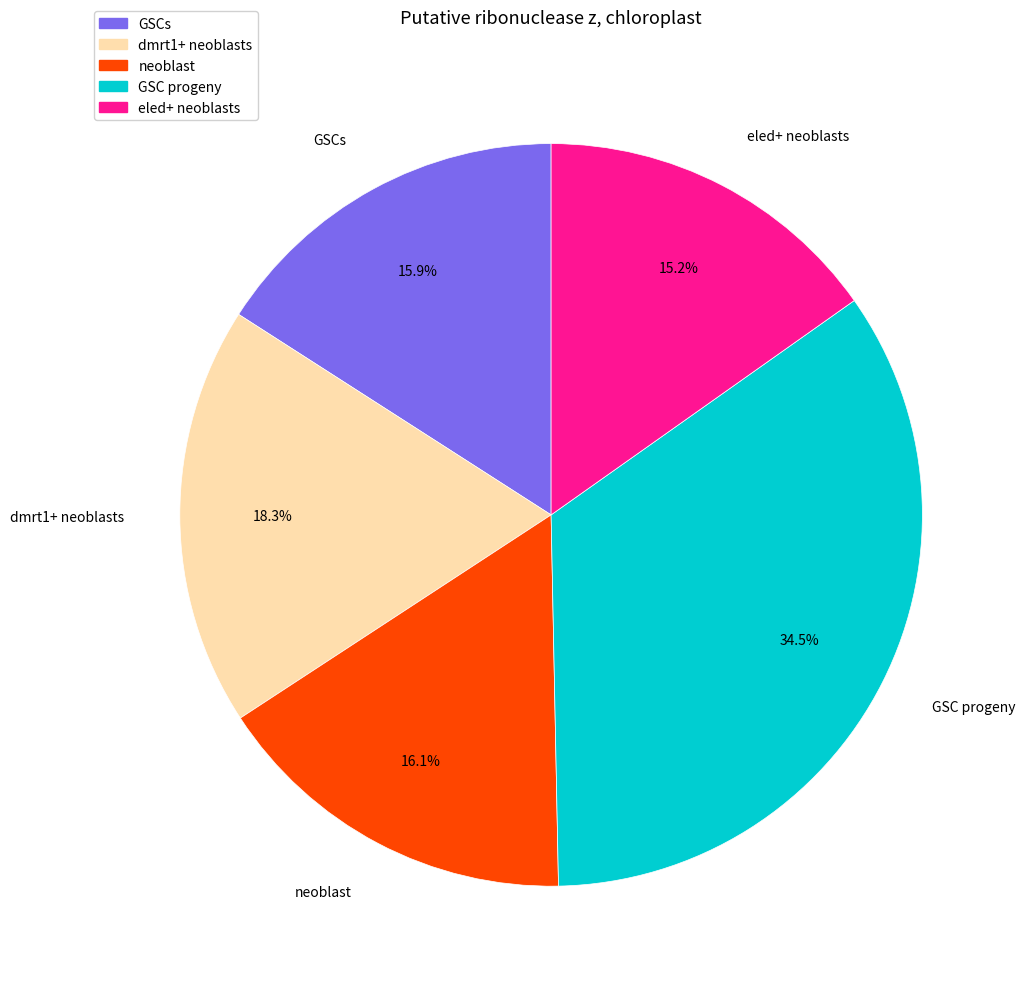

Which slice is the largest?

GSC progeny